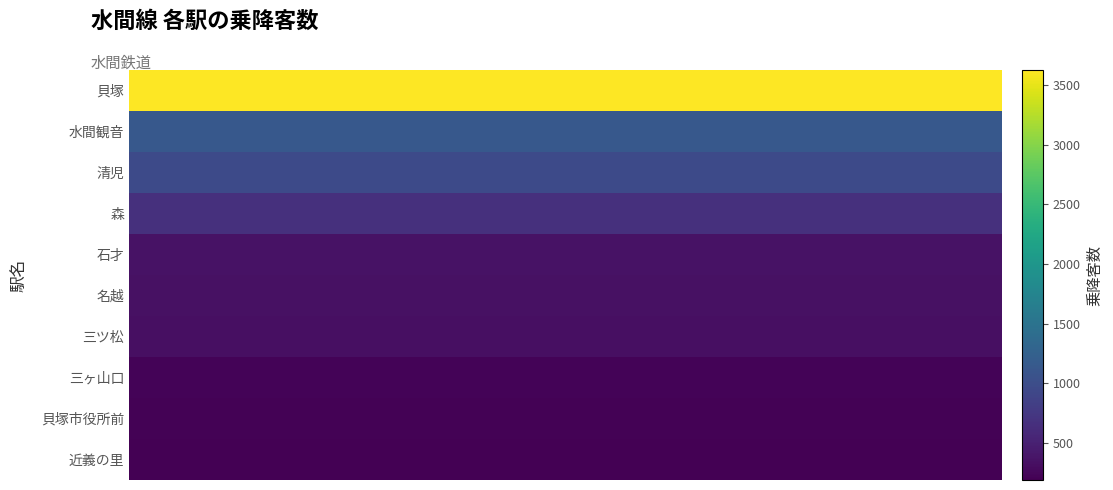

What is the smallest value displayed?

191